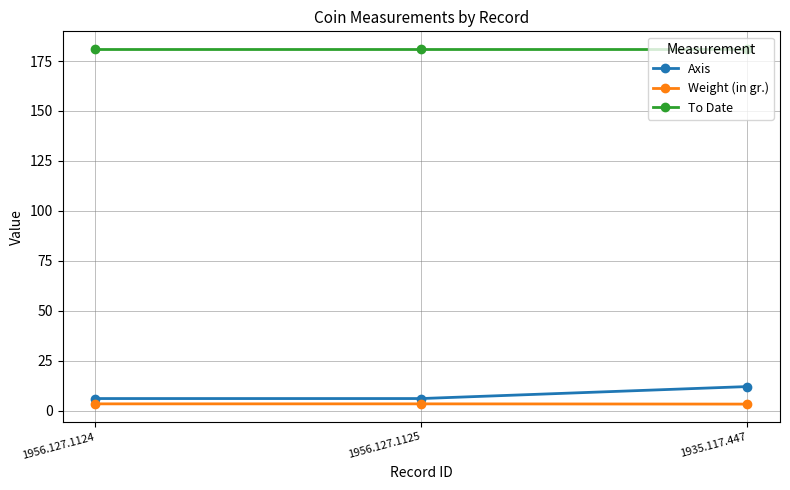

What is the label of the 2nd point from the right?

1956.127.1125